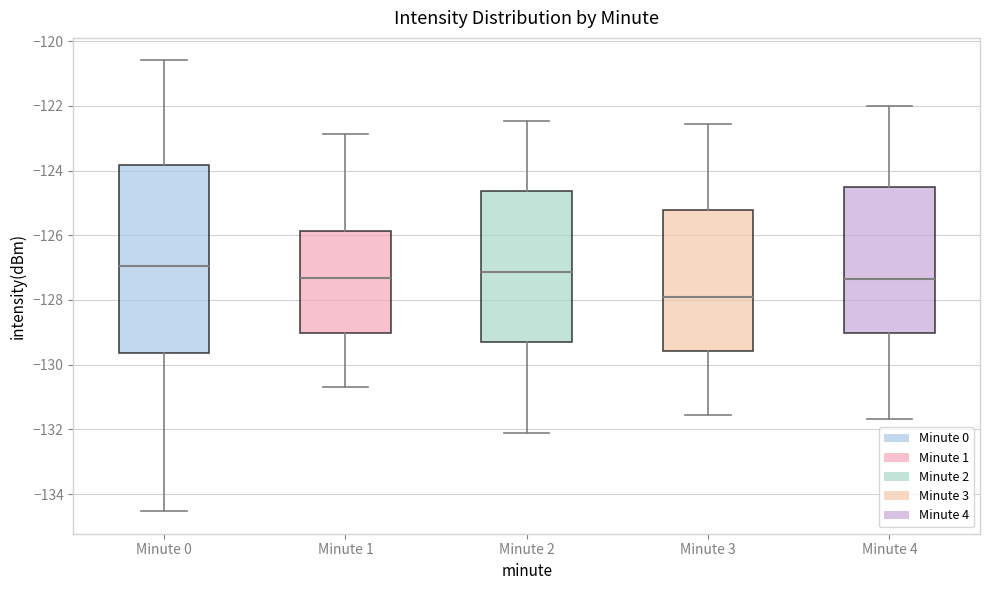

Comparing the boxes themselves (not the whiskers), which one is the tallest?

Minute 0